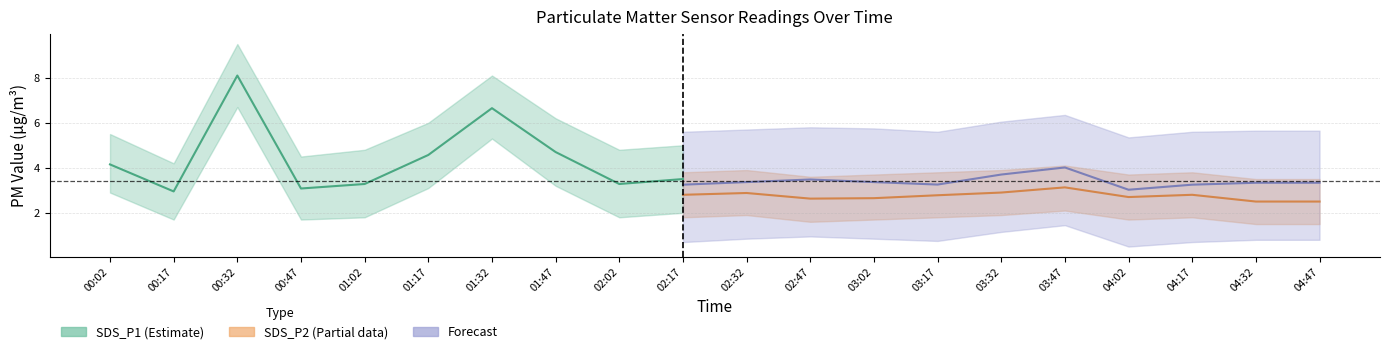

What is the label of the 9th point from the left?

02:02